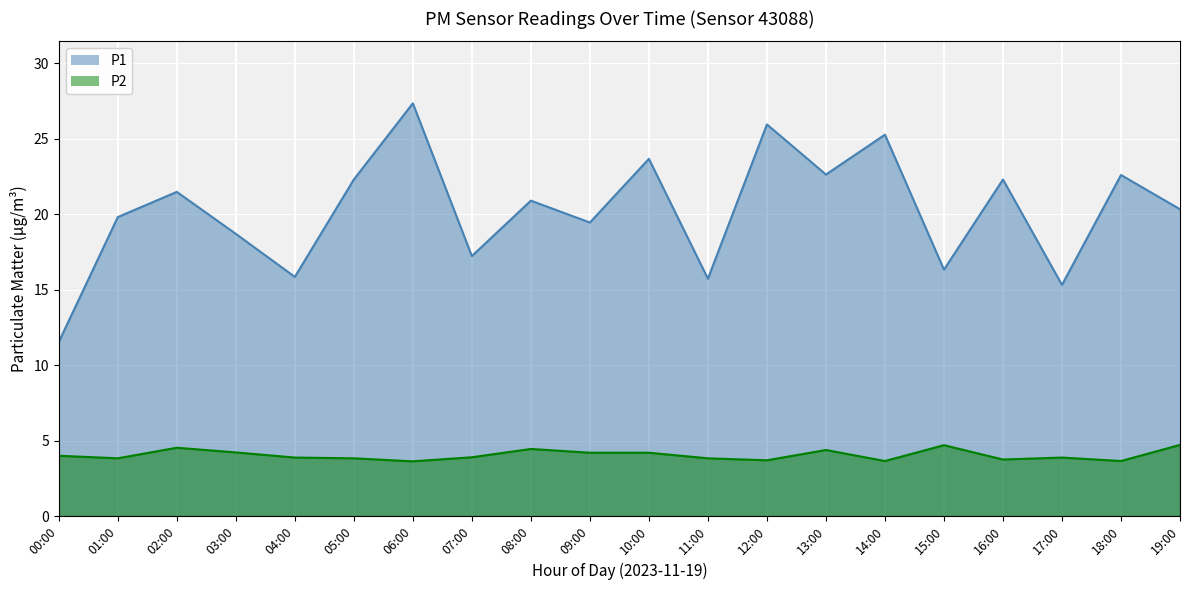

At how many categories does at least one series exceed 6?

20